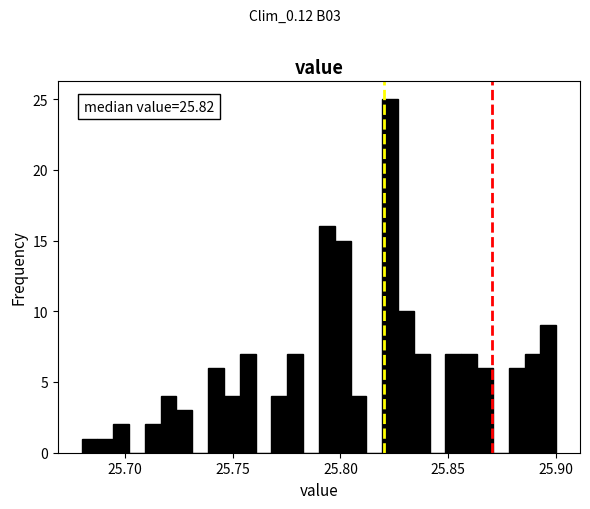

Read against the x-axis, roughly where is the centre of the tallest bar?

25.825